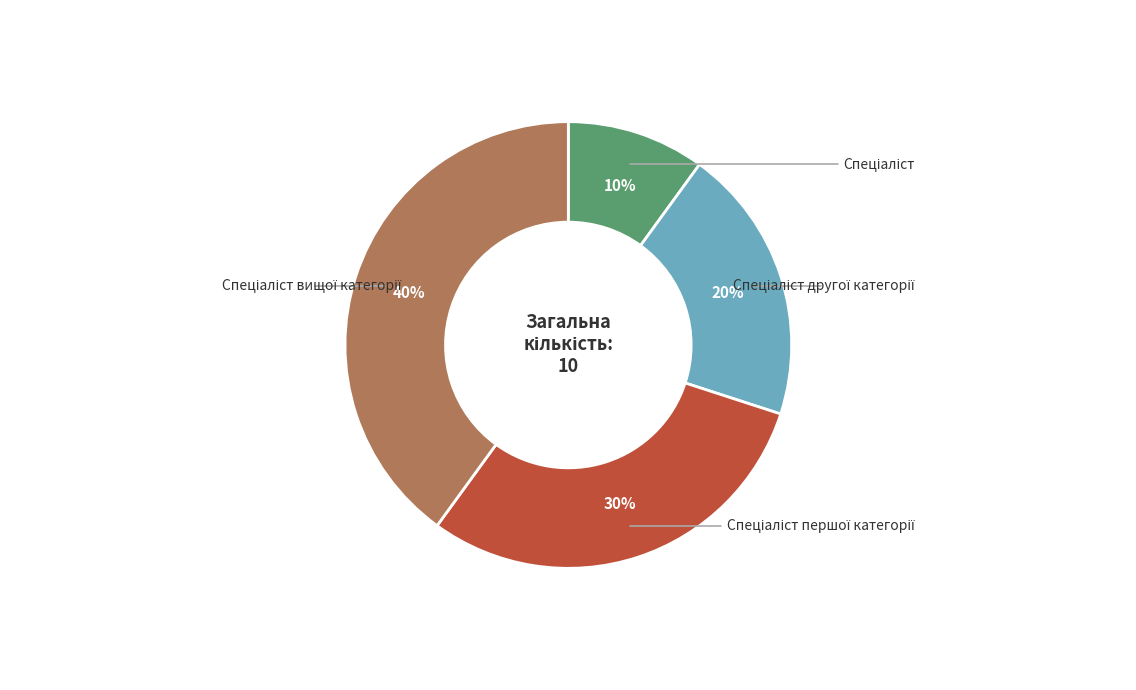

To the nearest percent, what portion does Спеціаліст першої категорії represent?

30%